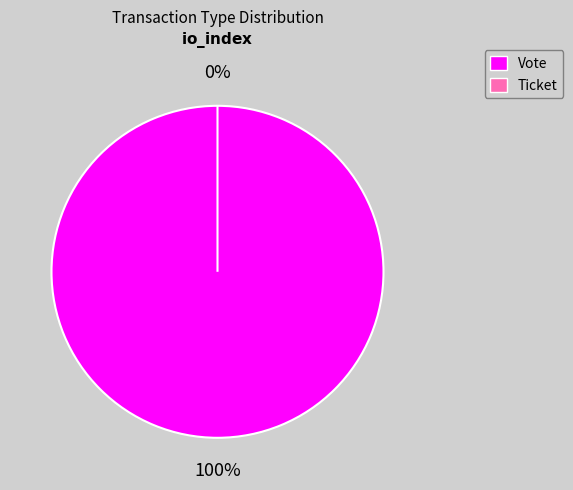

Is there any slice that represents more than half of the pie?

Yes